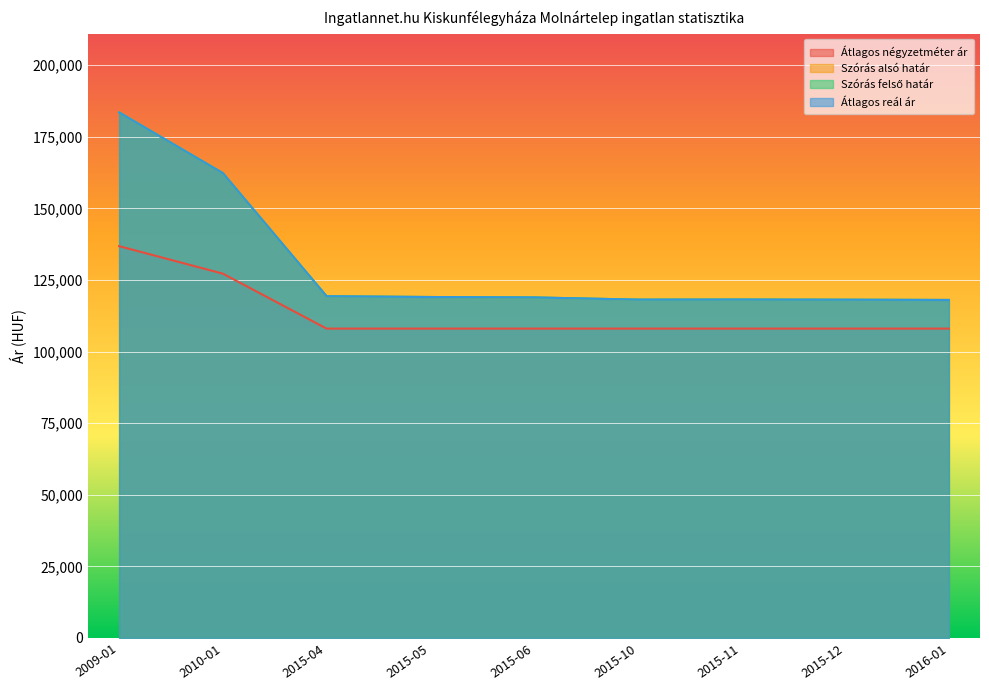

What is the sum of all Átlagos négyzetméter ár values?

1020201